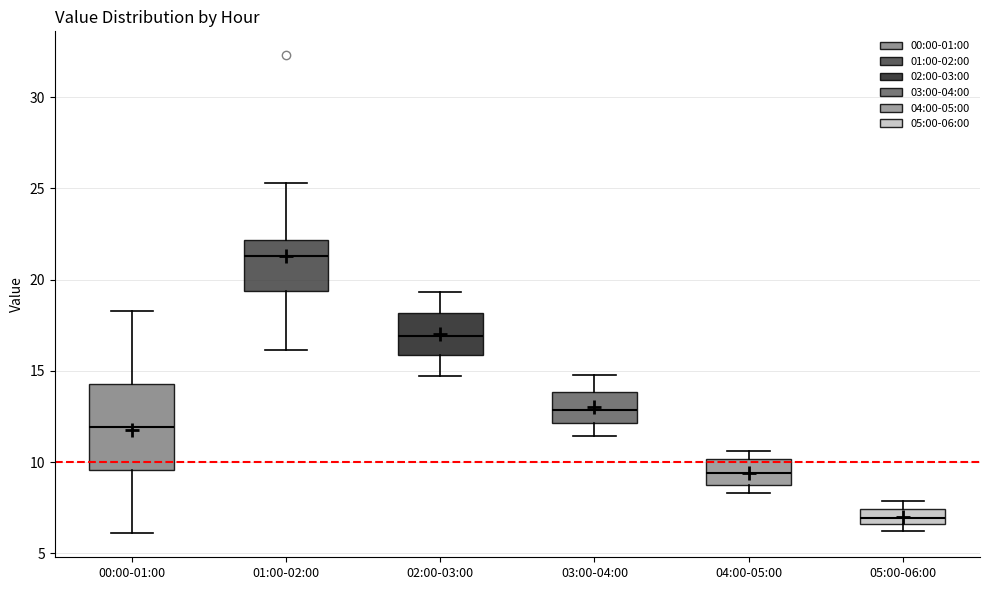

Comparing the boxes themselves (not the whiskers), which one is the tallest?

00:00-01:00